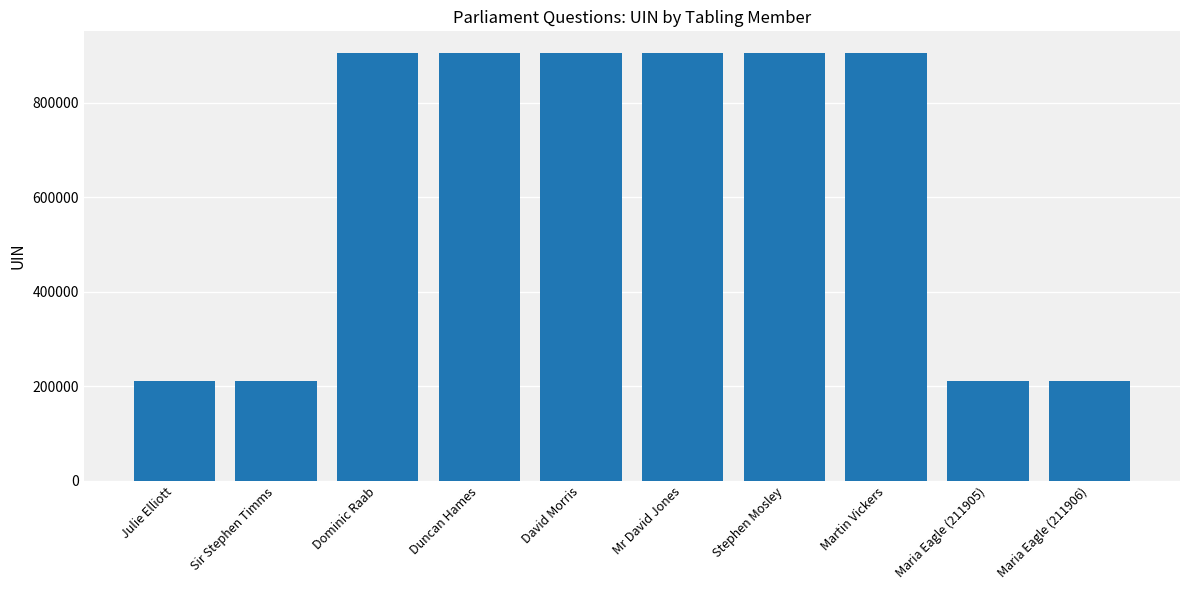

True or false: the data shows 356436 at Maria Eagle (211905).

False